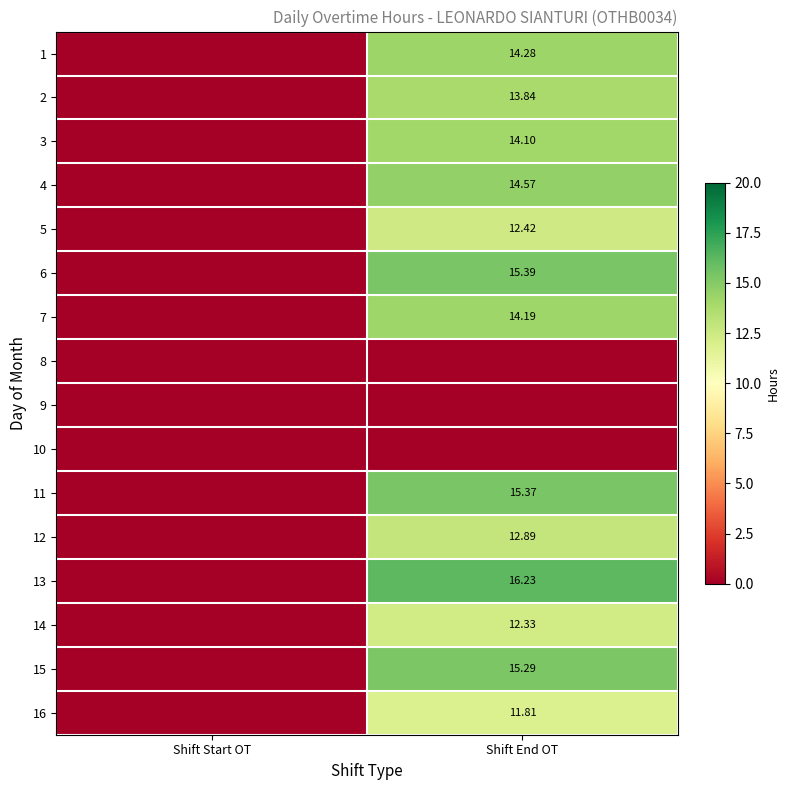

The 13 series shows 16.2 at Shift End OT. True or false?

True